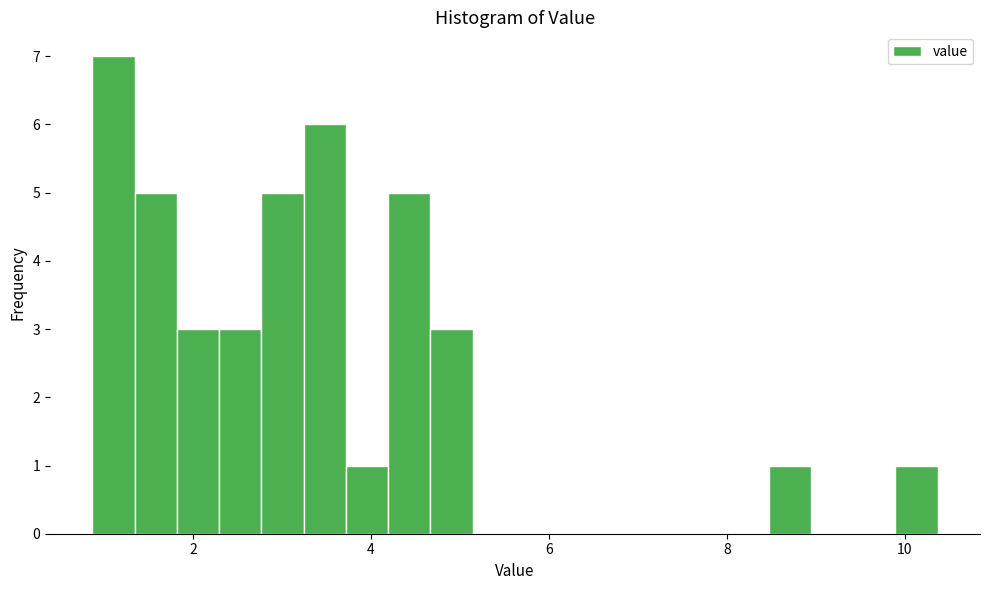

Around what value on the x-axis is the tallest bar? Give the approximate position of its centre, as read against the axis.

1.2